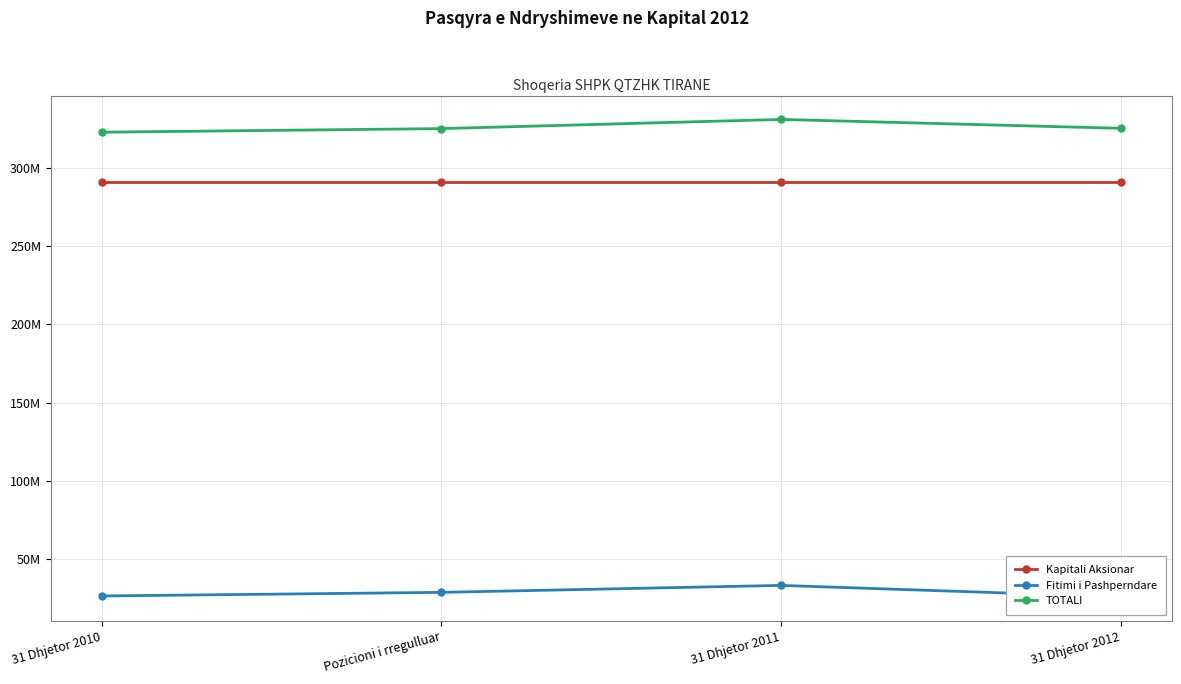

True or false: TOTALI and Fitimi i Pashperndare cross at least once.

False